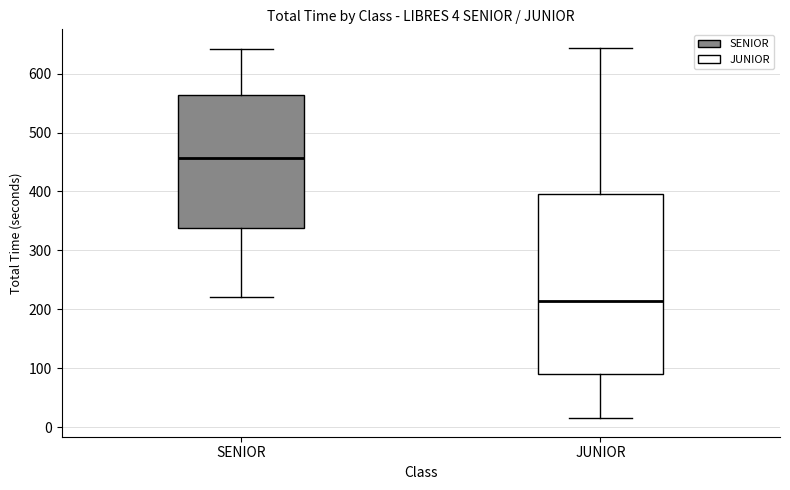

Which box's median line is the lowest?

JUNIOR